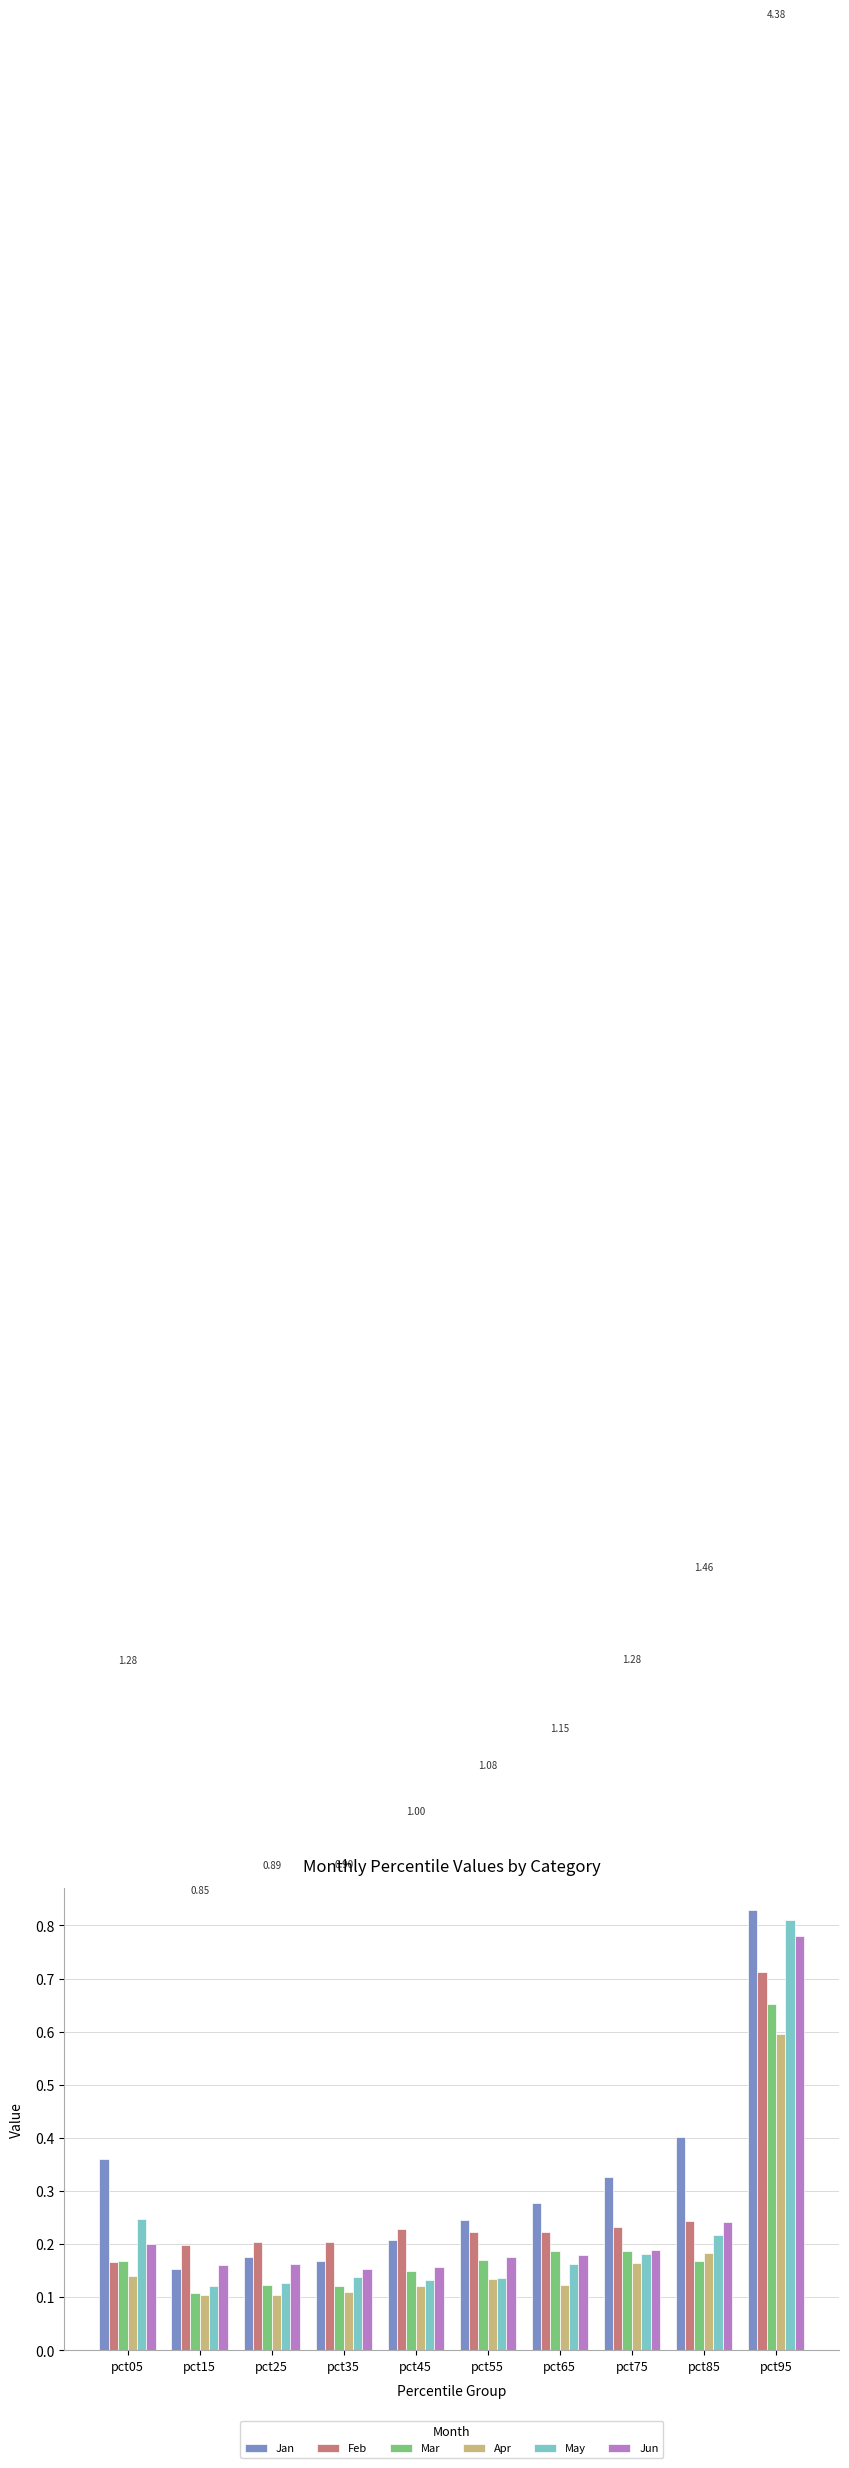

How many Mar values are between 0 and 1?

10